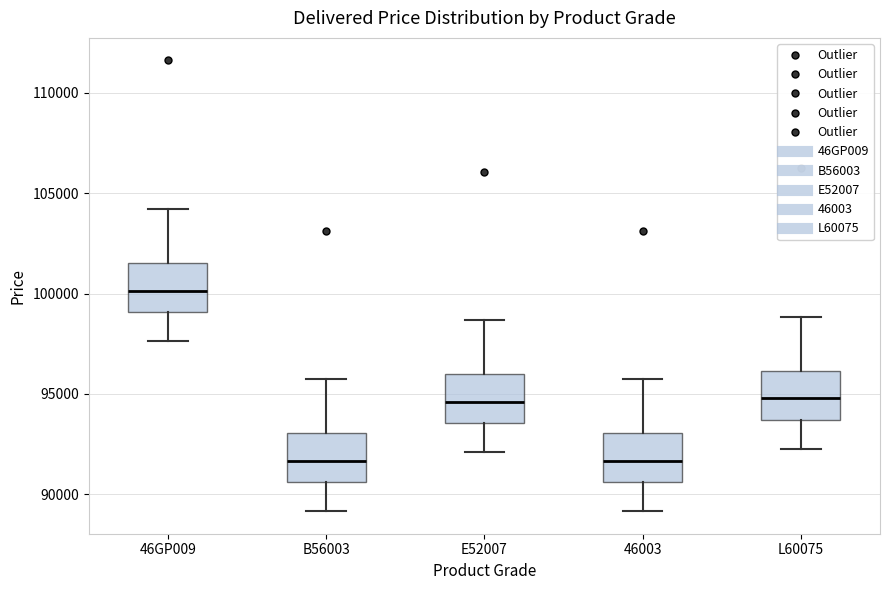

Reading left to right, transcribe this box plot: for each box, give where its median line is, the range the box spans, and where its two whiskers end, as read against the y-axis. The values are not printed on the chart, so give them approximately, as read against the axis.

46GP009: median 100000, box 99000 to 101500, whiskers 97500 to 104000
B56003: median 91500, box 90500 to 93000, whiskers 89000 to 95500
E52007: median 94500, box 93500 to 96000, whiskers 92000 to 98500
46003: median 91500, box 90500 to 93000, whiskers 89000 to 95500
L60075: median 95000, box 93500 to 96000, whiskers 92500 to 99000